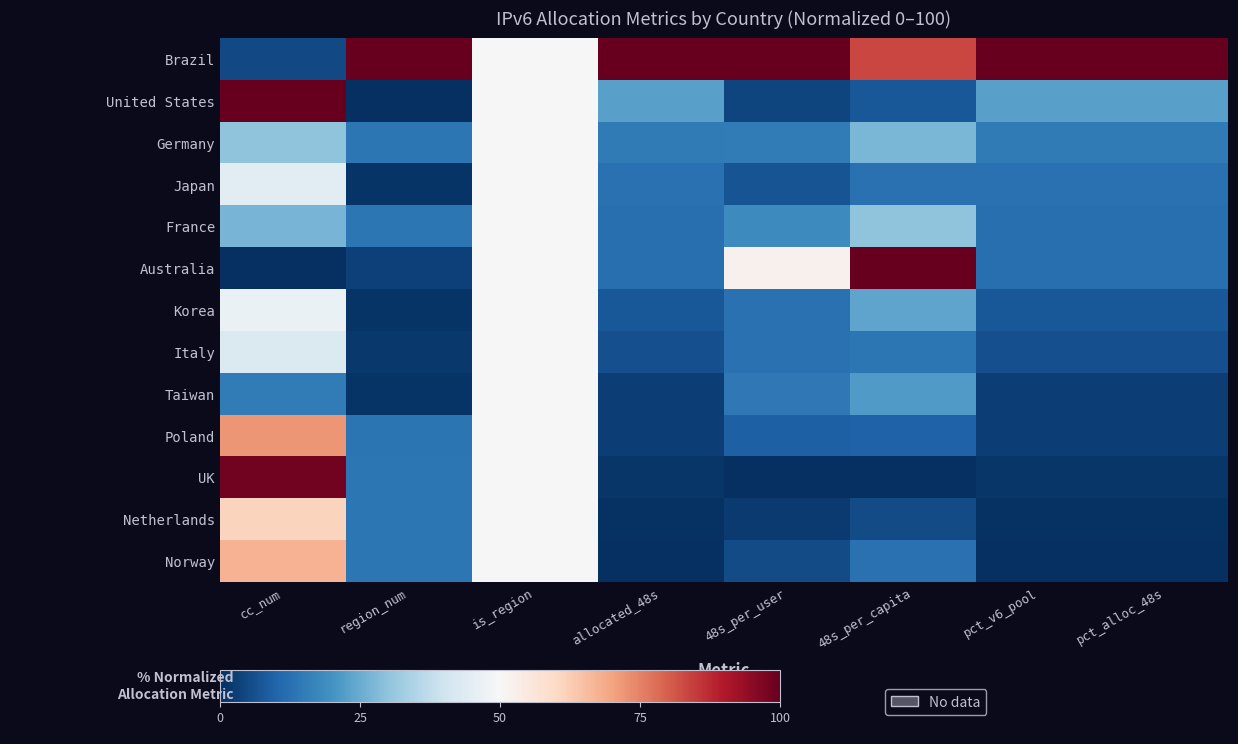

Reading right to left, list all the values displayed in this chart.

Brazil: pct_alloc_48s=100.0	pct_v6_pool=100.0	48s_per_capita=83.5	48s_per_user=100.0	allocated_48s=100.0	is_region=50.0	region_num=100.0	cc_num=5.0
United States: pct_alloc_48s=22.8	pct_v6_pool=22.8	48s_per_capita=7.7	48s_per_user=4.2	allocated_48s=22.8	is_region=50.0	region_num=0.0	cc_num=100.0
Germany: pct_alloc_48s=14.7	pct_v6_pool=14.6	48s_per_capita=27.1	48s_per_user=15.1	allocated_48s=14.6	is_region=50.0	region_num=13.8	cc_num=29.9
Japan: pct_alloc_48s=12.5	pct_v6_pool=12.5	48s_per_capita=12.6	48s_per_user=7.0	allocated_48s=12.5	is_region=50.0	region_num=0.9	cc_num=44.3
France: pct_alloc_48s=12.3	pct_v6_pool=12.3	48s_per_capita=29.7	48s_per_user=18.3	allocated_48s=12.3	is_region=50.0	region_num=13.8	cc_num=26.6
Australia: pct_alloc_48s=12.3	pct_v6_pool=12.3	48s_per_capita=100.0	48s_per_user=52.1	allocated_48s=12.3	is_region=50.0	region_num=3.3	cc_num=0.0
Korea: pct_alloc_48s=7.5	pct_v6_pool=7.5	48s_per_capita=23.5	48s_per_user=12.7	allocated_48s=7.5	is_region=50.0	region_num=0.9	cc_num=46.5
Italy: pct_alloc_48s=5.9	pct_v6_pool=5.9	48s_per_capita=13.9	48s_per_user=12.7	allocated_48s=5.9	is_region=50.0	region_num=1.9	cc_num=42.8
Taiwan: pct_alloc_48s=3.1	pct_v6_pool=3.1	48s_per_capita=21.7	48s_per_user=14.3	allocated_48s=3.1	is_region=50.0	region_num=0.9	cc_num=15.2
Poland: pct_alloc_48s=2.8	pct_v6_pool=2.8	48s_per_capita=9.4	48s_per_user=9.0	allocated_48s=2.8	is_region=50.0	region_num=13.4	cc_num=72.1
UK: pct_alloc_48s=1.5	pct_v6_pool=1.5	48s_per_capita=0.0	48s_per_user=0.0	allocated_48s=1.5	is_region=50.0	region_num=13.7	cc_num=98.3
Netherlands: pct_alloc_48s=0.5	pct_v6_pool=0.6	48s_per_capita=5.2	48s_per_user=2.2	allocated_48s=0.5	is_region=50.0	region_num=13.8	cc_num=61.2
Norway: pct_alloc_48s=0.0	pct_v6_pool=0.0	48s_per_capita=12.5	48s_per_user=5.3	allocated_48s=0.0	is_region=50.0	region_num=13.7	cc_num=67.4